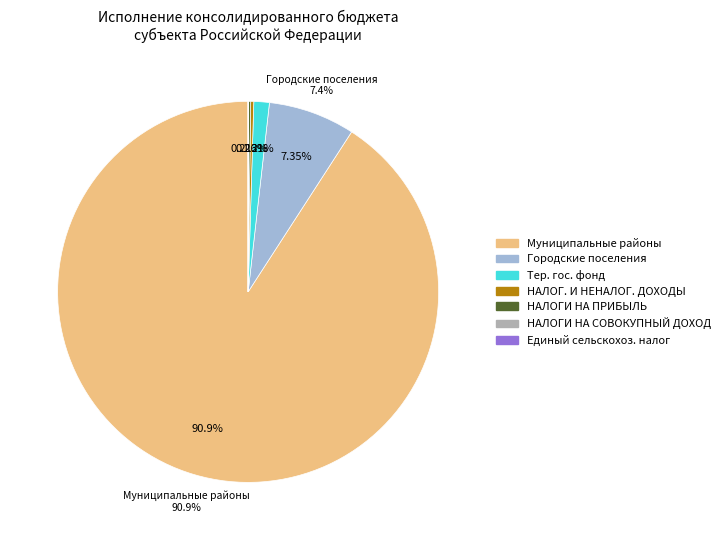

Does any single category account for the majority?

Yes